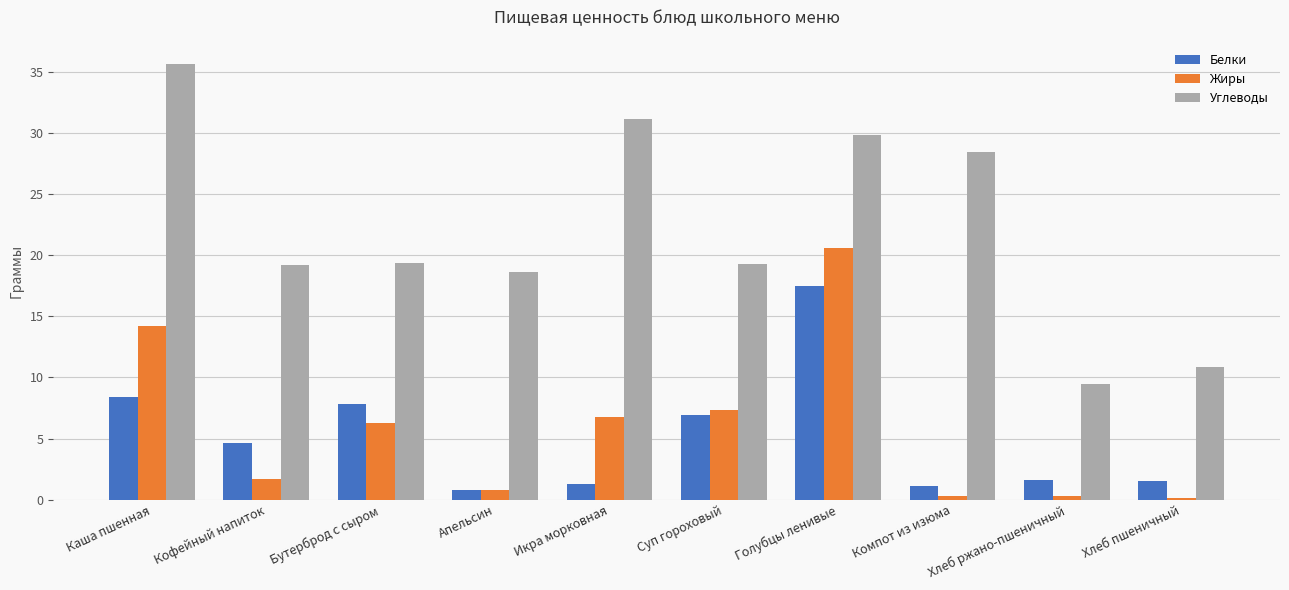

Read the Жиры value at Хлеб пшеничный.

0.2